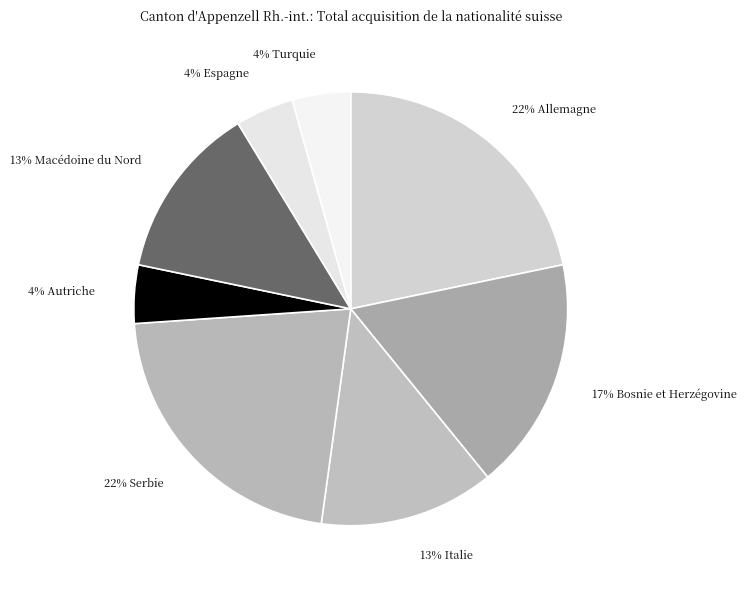

Do 22% Serbie and 13% Macédoine du Nord together represent more than half of the pie?

No